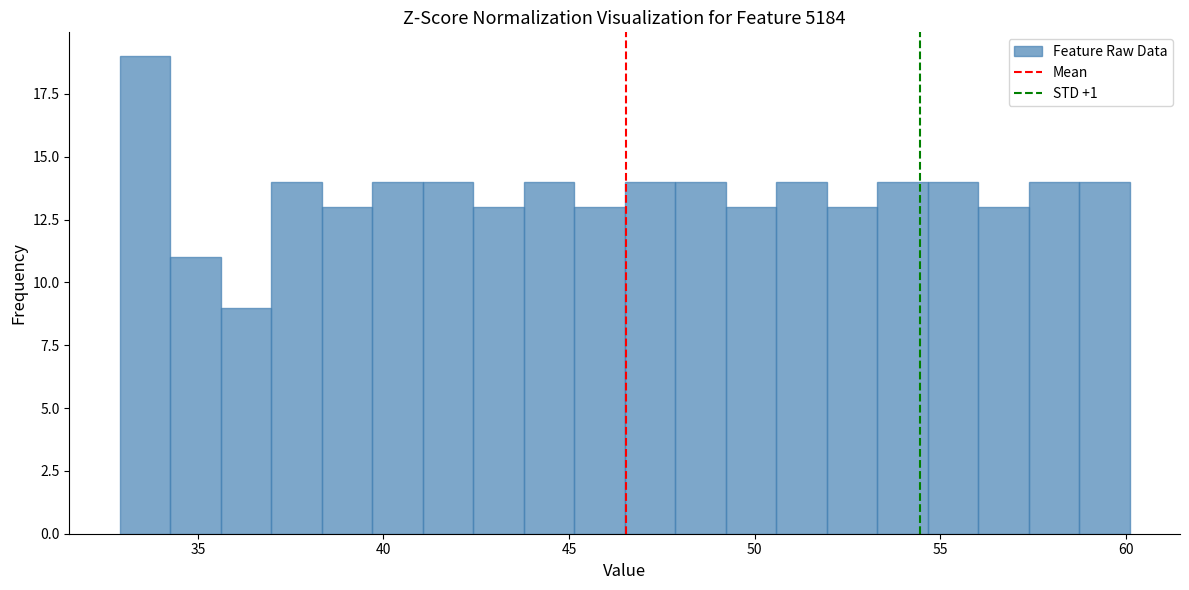

Around what value on the x-axis is the tallest bar? Give the approximate position of its centre, as read against the axis.

33.5